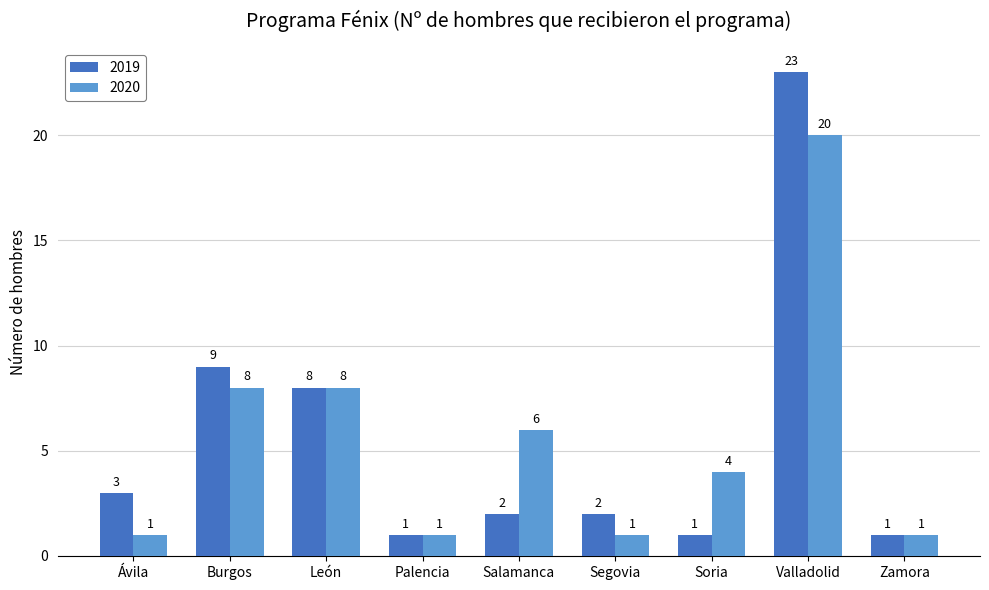

Count the number of data series in this chart.

2